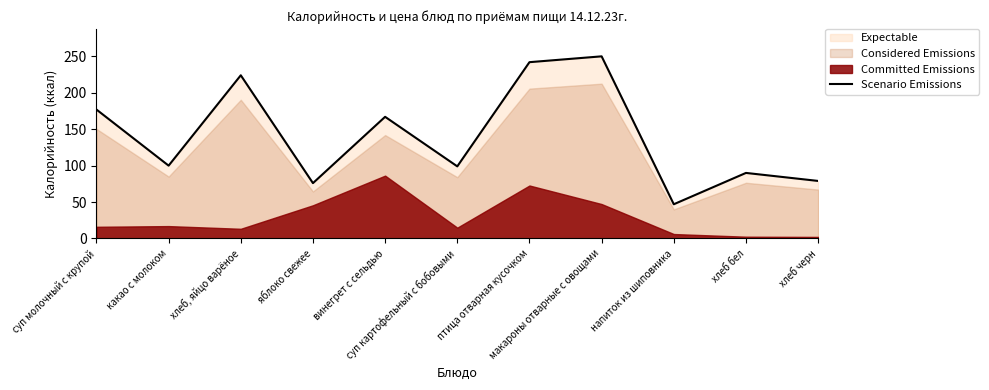

How many values exceed 100?

5